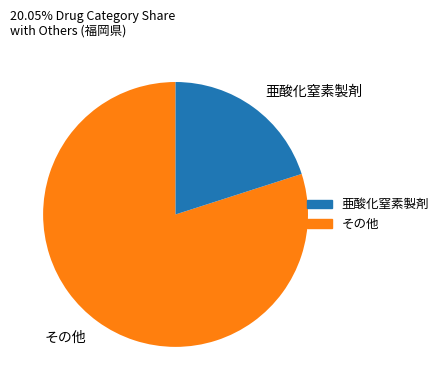

Do その他 and 亜酸化窒素製剤 together represent more than half of the pie?

Yes